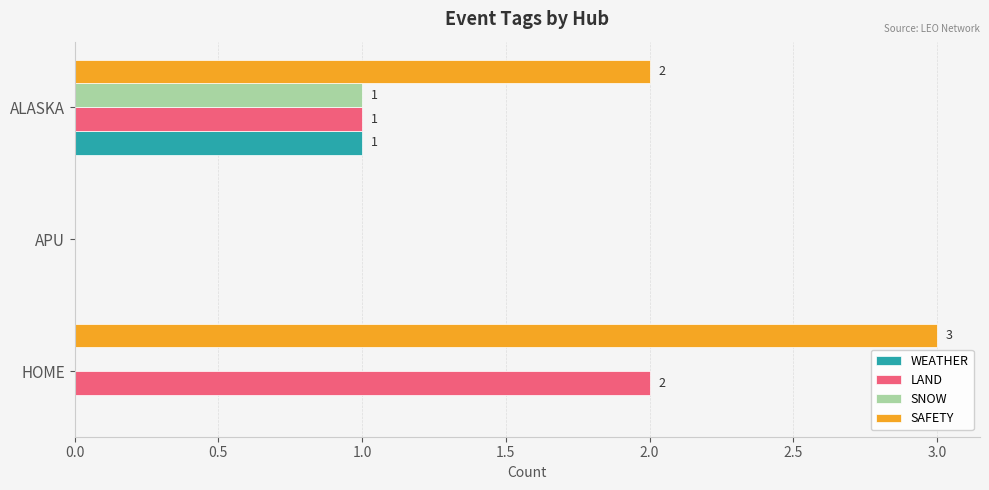

Which series has the largest total across all categories?

SAFETY